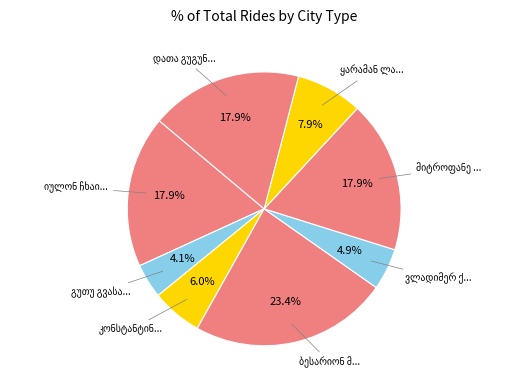

Which category has the biggest portion of the pie?

ბესარიონ მიხეილის ძე ვაშაკიძე